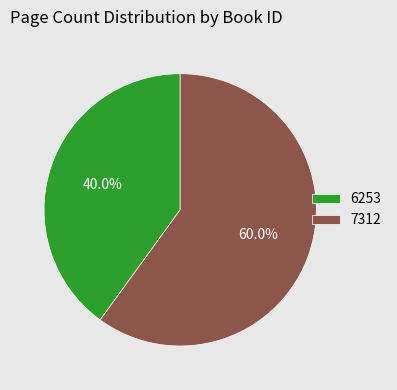

To the nearest percent, what percentage of the pie is 6253?

40%